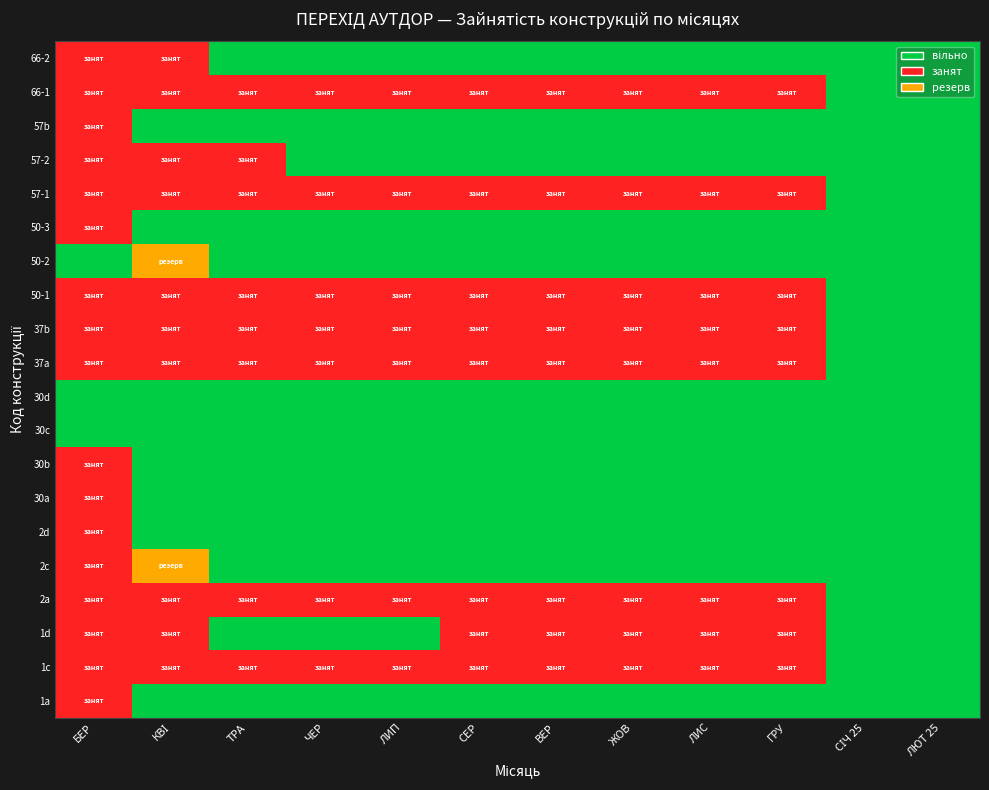

Which label corresponds to the largest value in the chart?

КВІ